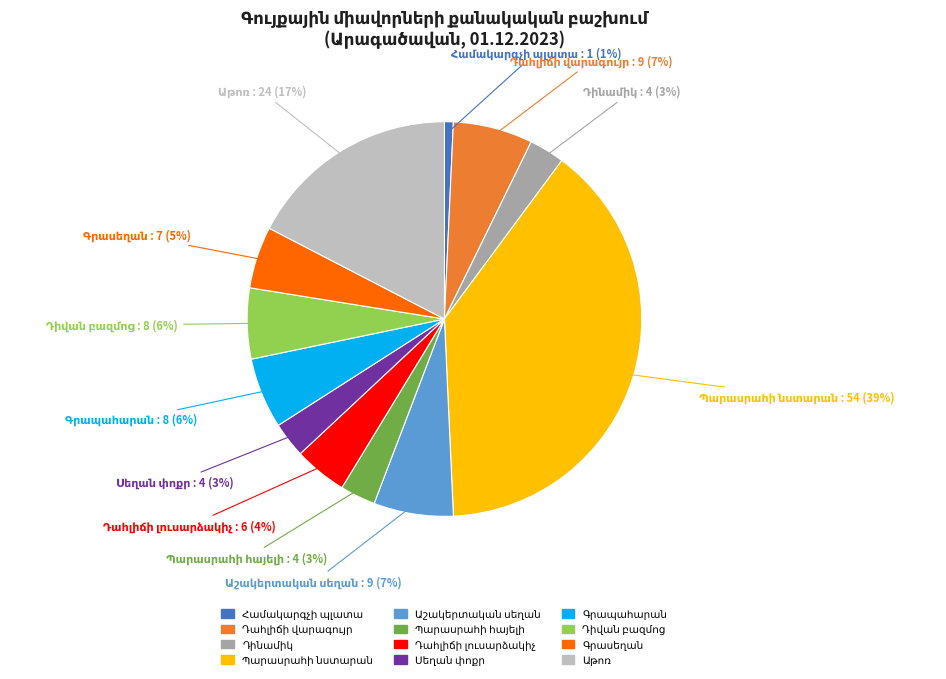

Does any single category account for the majority?

No